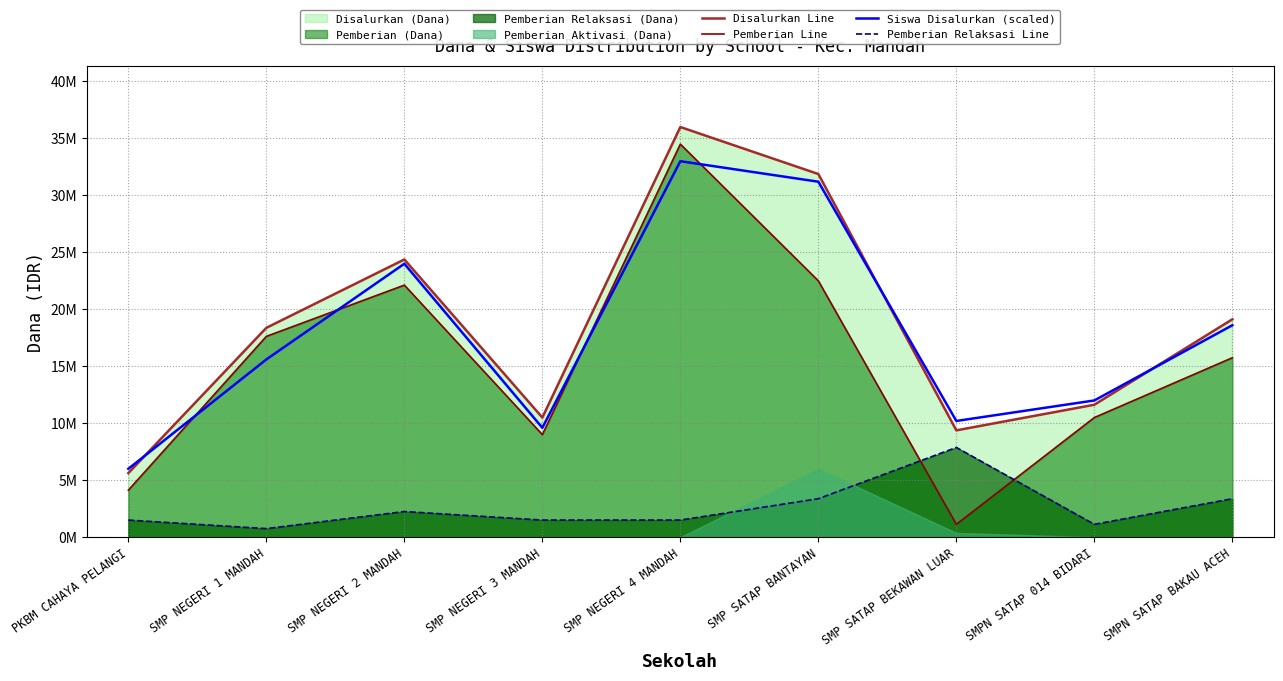

What position from the right is SMP NEGERI 1 MANDAH?

8